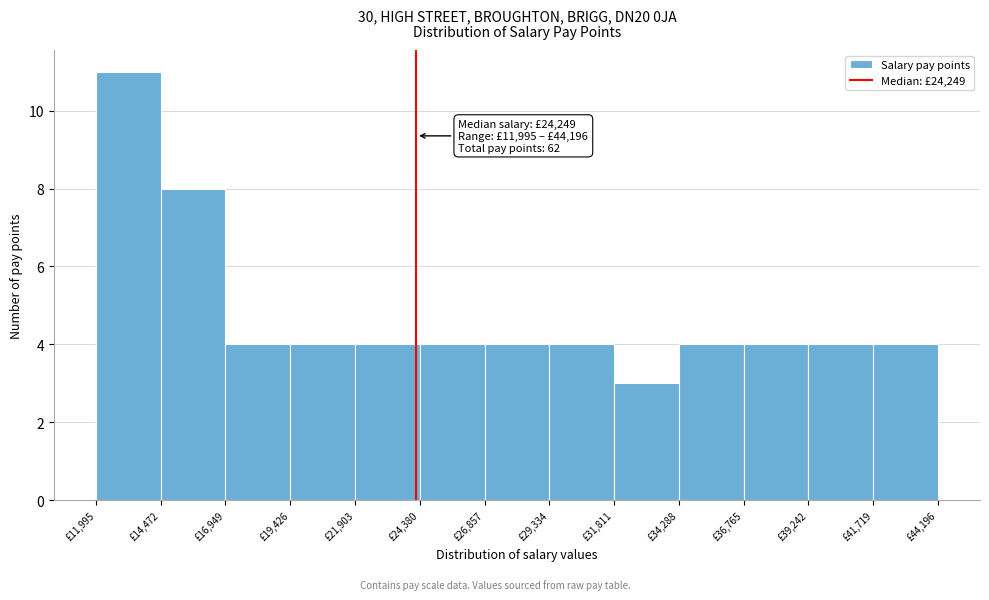

Which range on the x-axis has the tallest bar?

12000 to 14500